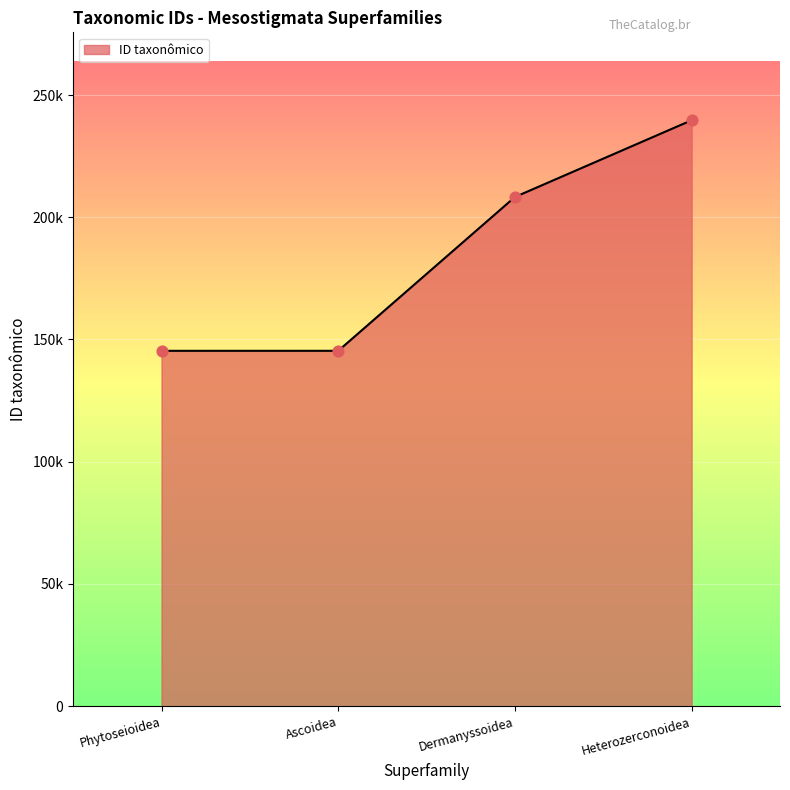

Which has a higher value, Ascoidea or Heterozerconoidea?

Heterozerconoidea